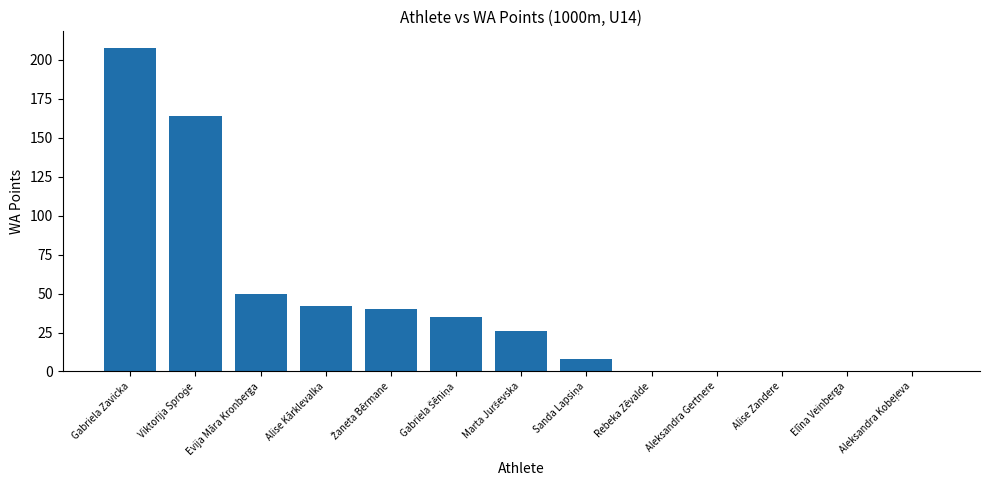

The value at Aleksandra Gertnere is 0. True or false?

True